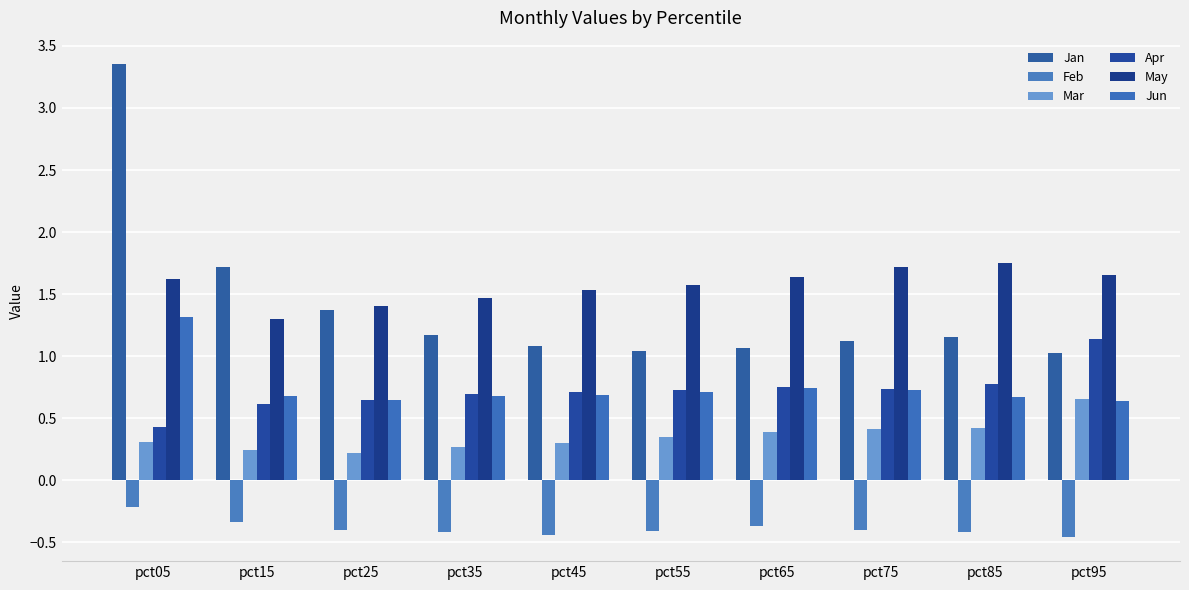

How many bars are there in total?

60